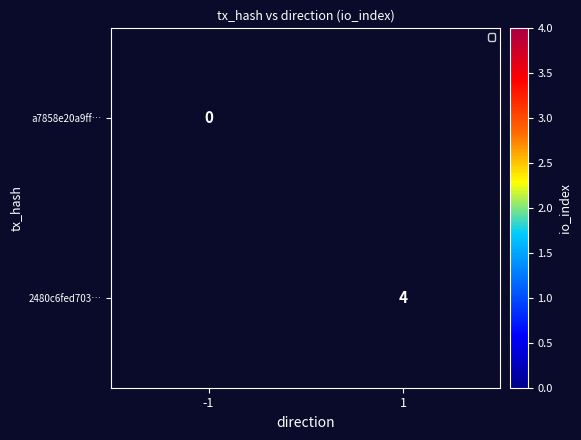

Is it true that 2480c6fed703… equals 0 at -1?

True